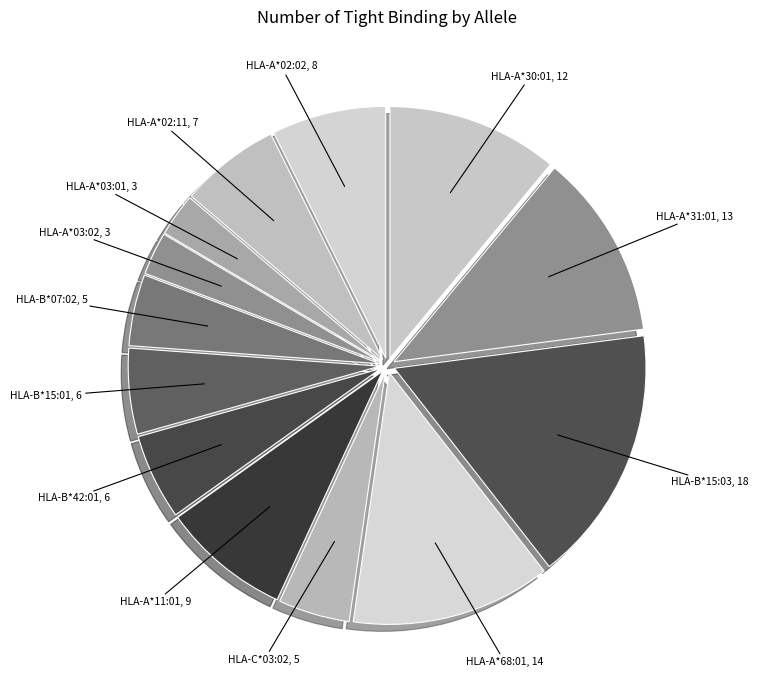

Does HLA-A*68:01 account for over 50% of the chart?

No